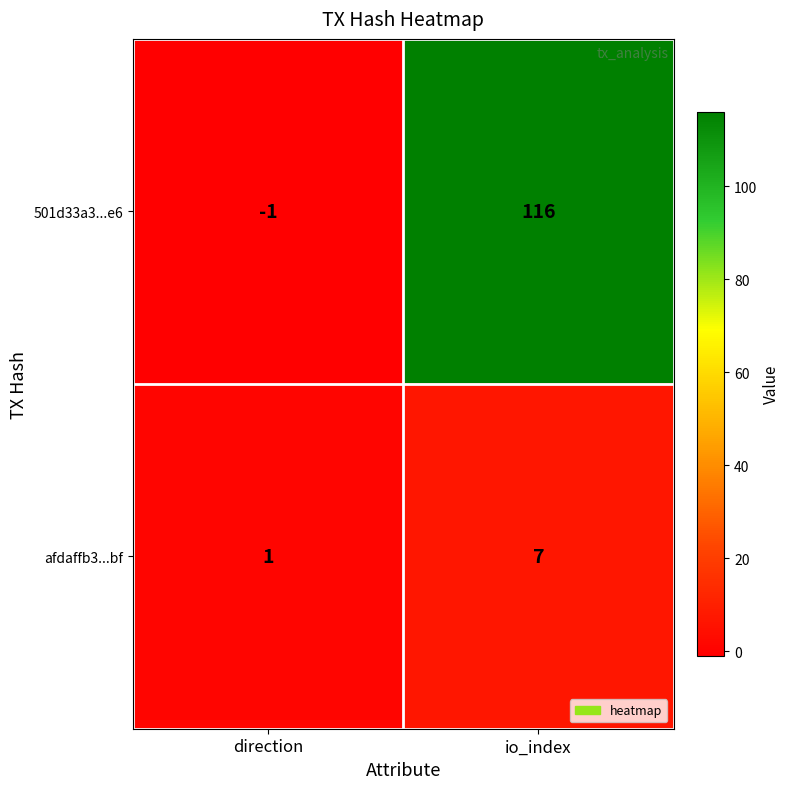

What is the sum of all afdaffb3...bf values?

8